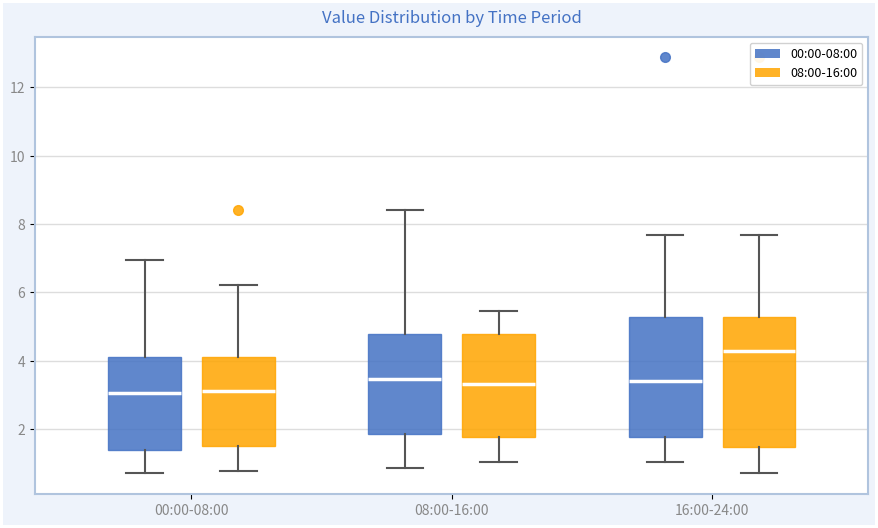

Which box has the highest median line?

16:00-24:00 (08:00-16:00)